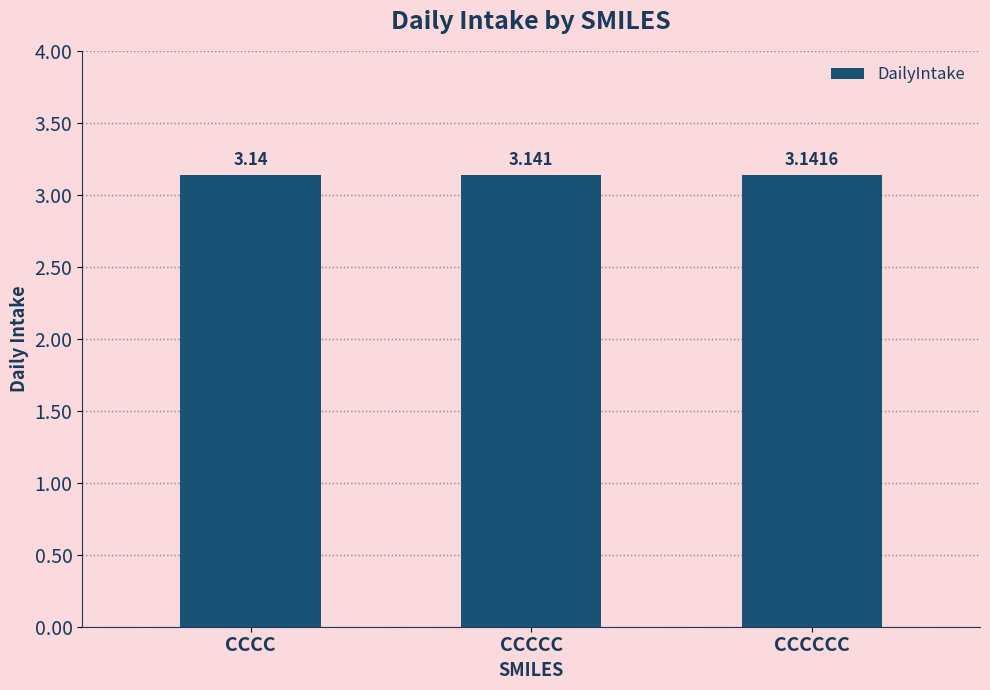

What is the label of the 1st bar from the left?

CCCC